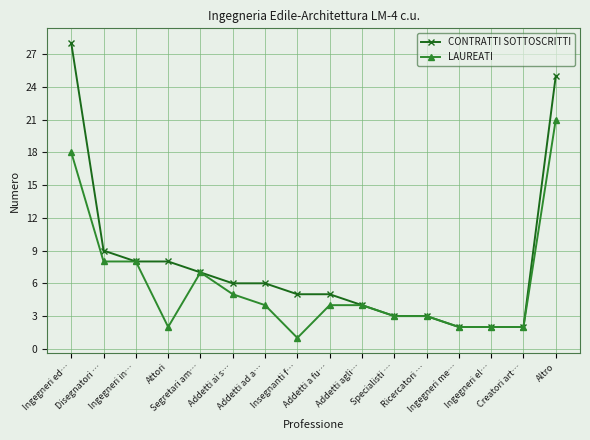

What is the label of the 5th point from the right?

Ricercatori …